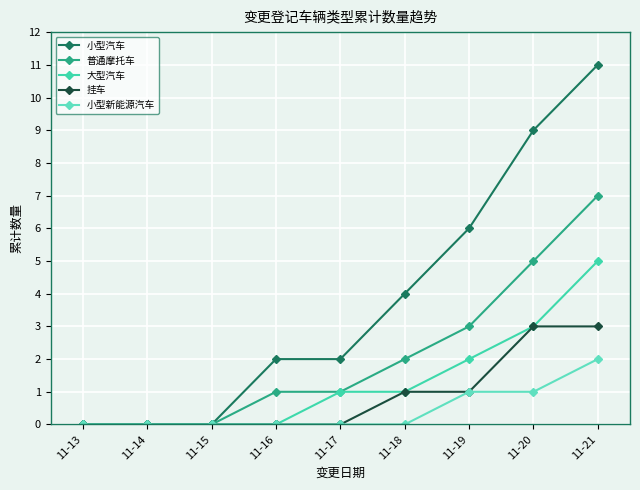

What is the maximum value shown in the chart?

11